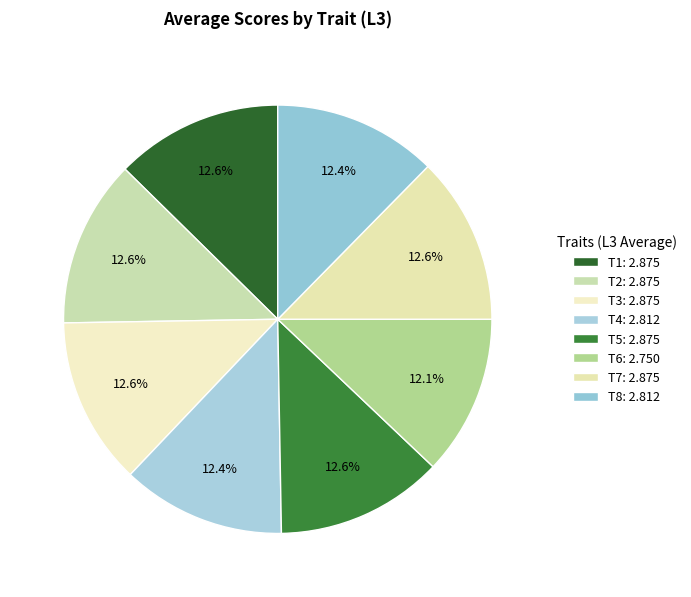

The T1 slice represents 27% of the pie. True or false?

False